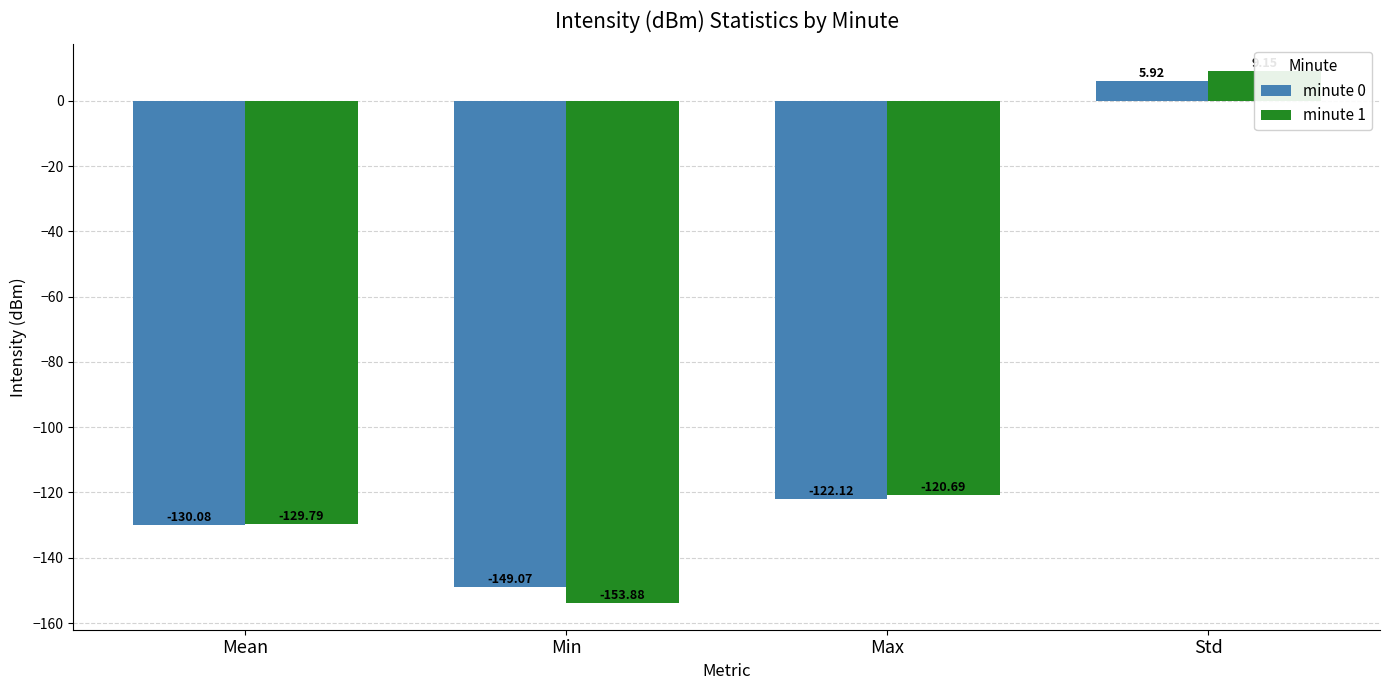

What is the difference between the second highest and minimum values in the minute 0 series?

27.0